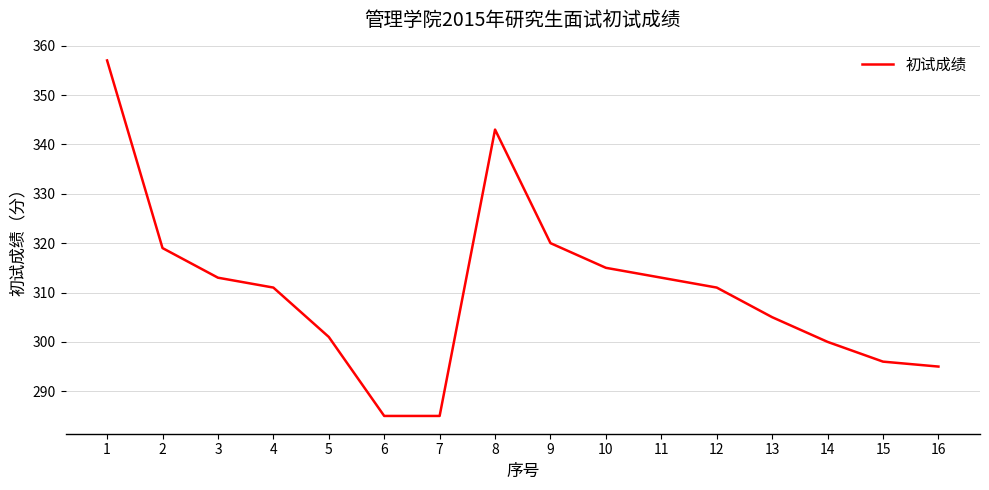

What is the difference between the values at 1 and 6?

72